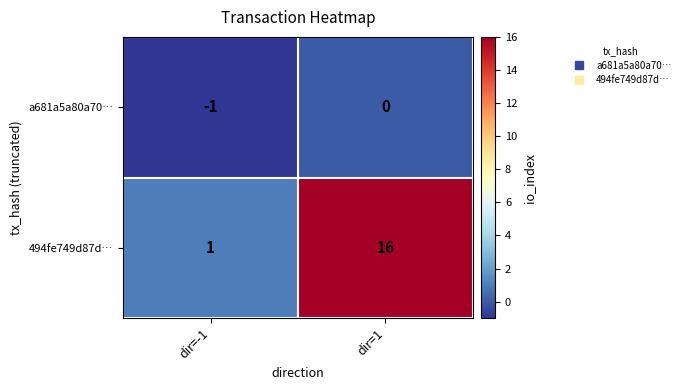

True or false: a681a5a80a70… has a value of -1 at dir=-1.

True